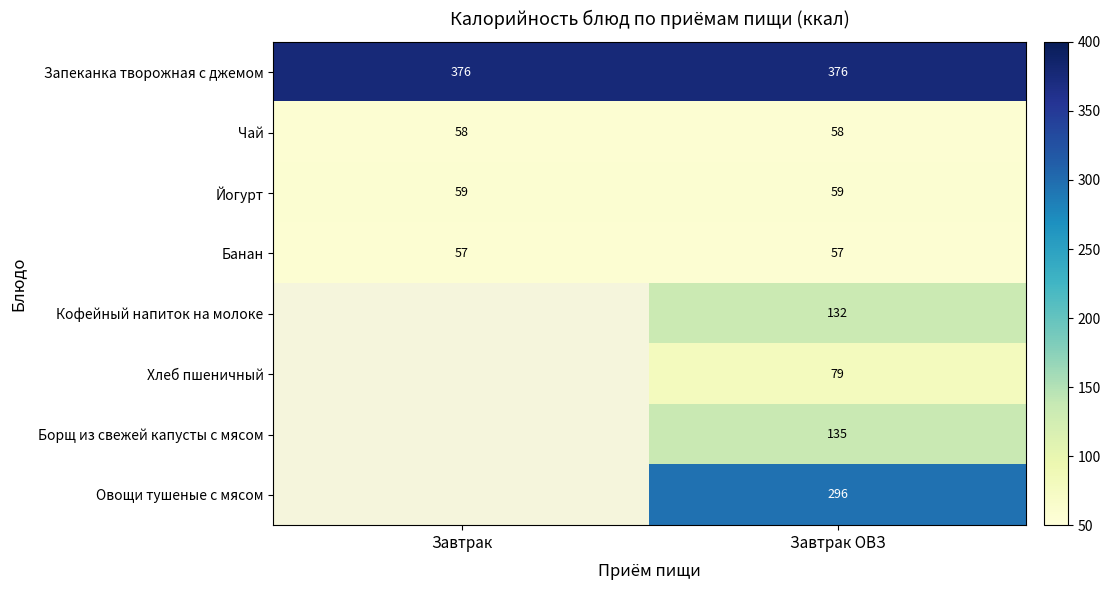

At which category is the sum across all series the highest?

Завтрак ОВЗ